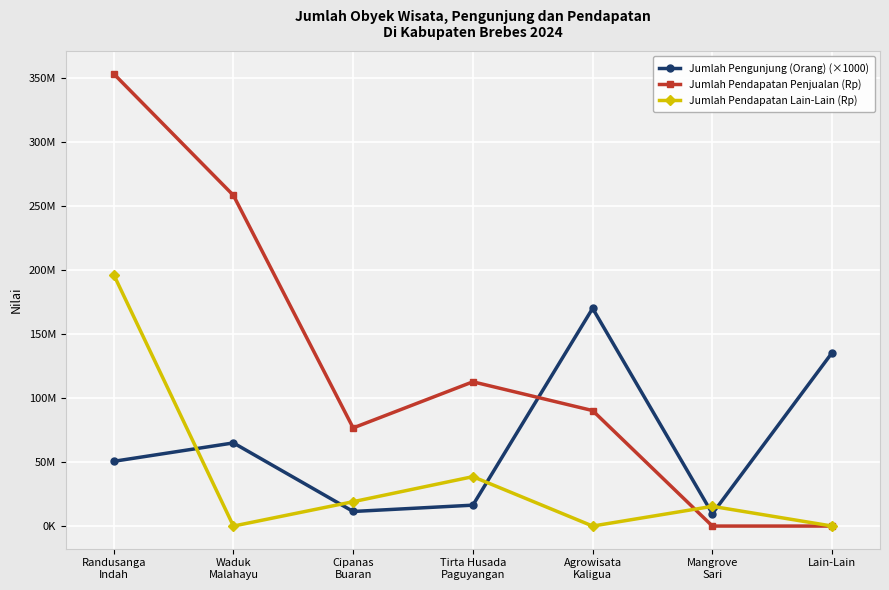

What is the total value across all series at Lain-Lain?

135423000